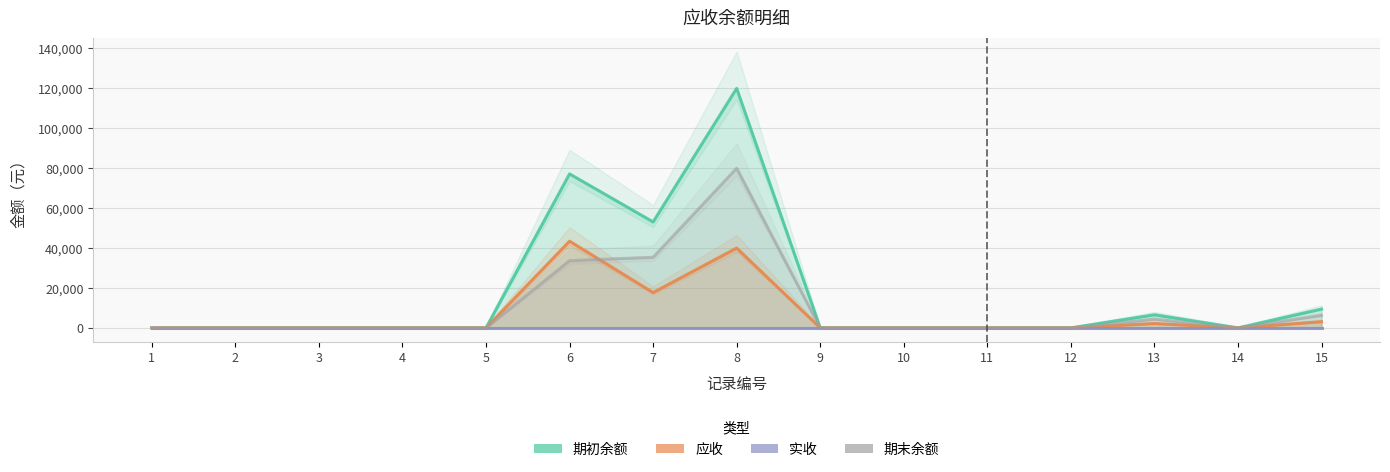

Reading left to right, what are all the values shown in this chart?

期初余额: 1=0.0	2=0.0	3=0.0	4=0.0	5=0.0	6=77014.5	7=52989.0	8=119793.0	9=0.0	10=0.0	11=0.0	12=0.0	13=6555.0	14=0.0	15=9408.4
应收: 1=0.0	2=0.0	3=0.0	4=0.0	5=0.0	6=43373.0	7=17663.0	8=39931.0	9=0.0	10=0.0	11=0.0	12=0.0	13=2185.0	14=0.0	15=3101.7
实收: 1=0.0	2=0.0	3=0.0	4=0.0	5=0.0	6=0.0	7=0.0	8=0.0	9=0.0	10=0.0	11=0.0	12=0.0	13=0.0	14=0.0	15=0.0
期末余额: 1=0.0	2=0.0	3=0.0	4=0.0	5=0.0	6=33641.5	7=35326.0	8=79862.0	9=0.0	10=0.0	11=0.0	12=0.0	13=4370.0	14=0.0	15=6306.7